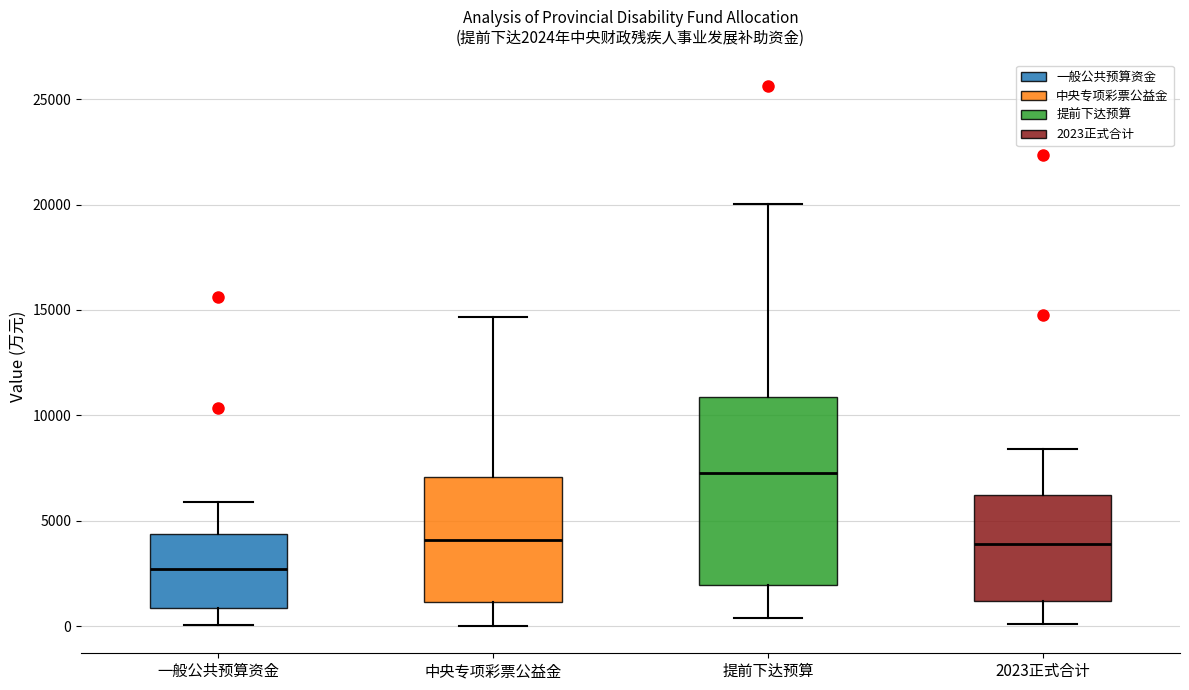

Which box's median line is the highest?

提前下达预算